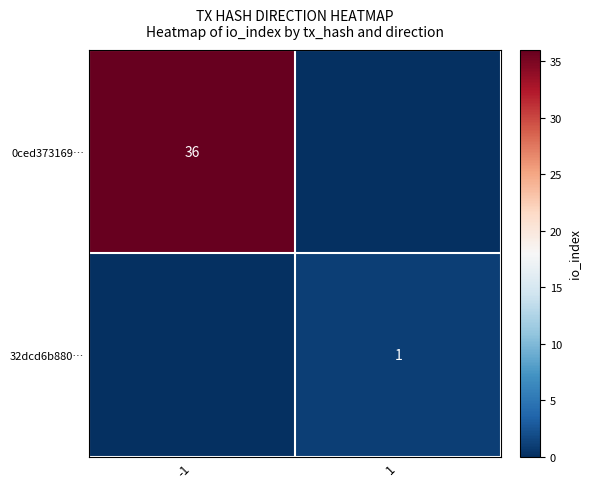

True or false: 0ced373169… has a value of 36 at -1.

True